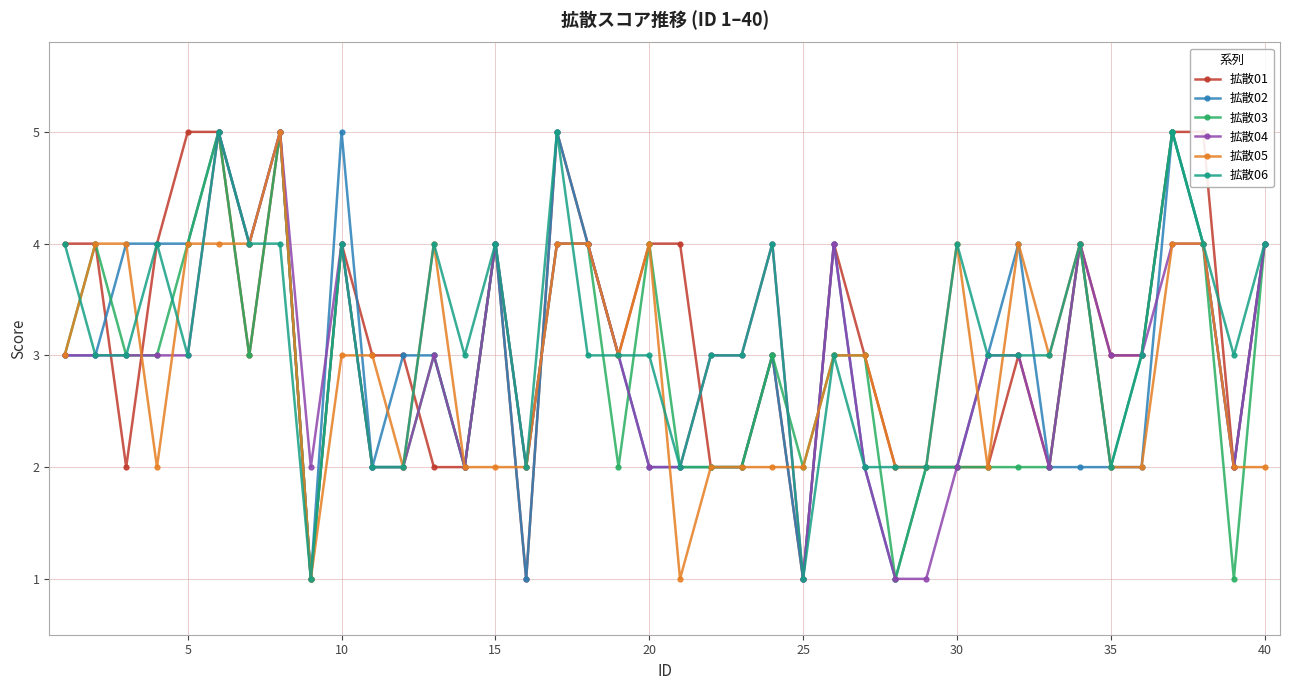

In 拡散01, how many points are lower than both neighbors (excluding endpoints)?

8